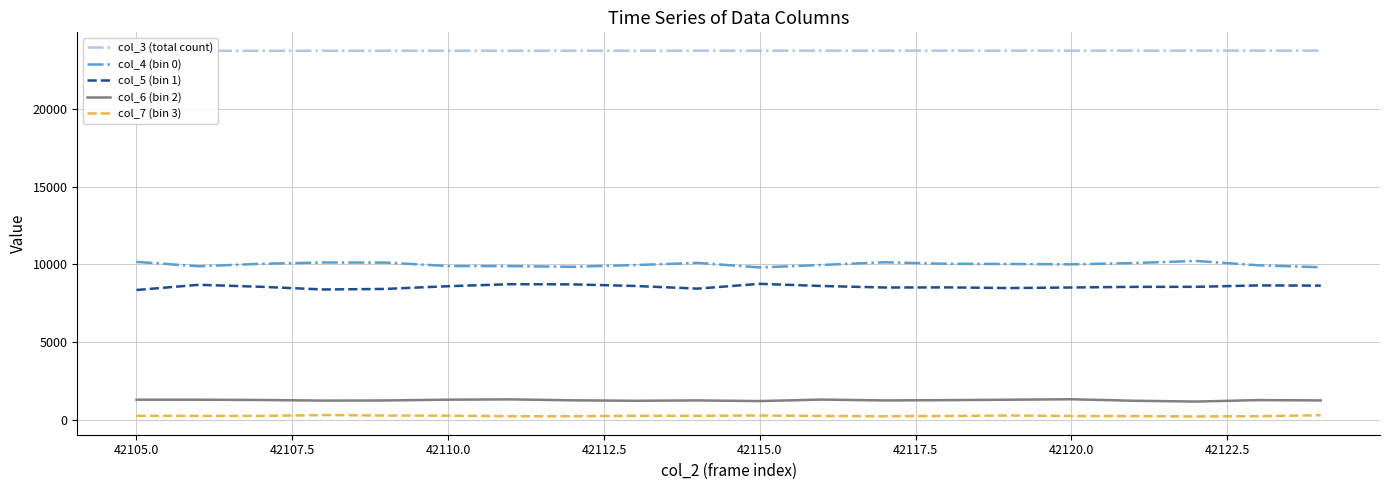

True or false: col_4 (bin 0) and col_6 (bin 2) cross at least once.

False